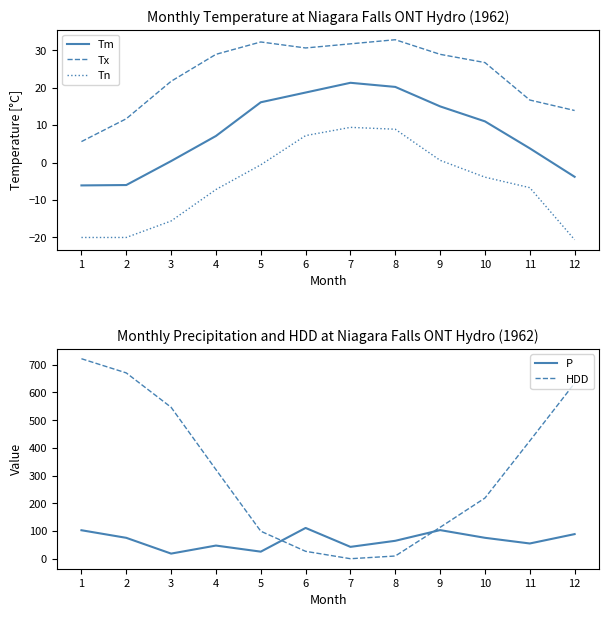

Reading left to right, extract all data points from this chart.

Tm: -6.1	-6.0	0.4	7.1	16.1	18.7	21.3	20.2	15.0	11.0	3.8	-3.8
Tx: 5.6	11.7	21.7	28.9	32.2	30.6	31.7	32.8	28.9	26.7	16.7	13.9
Tn: -20.0	-20.0	-15.6	-7.2	-0.6	7.2	9.4	8.9	0.6	-3.9	-6.7	-20.6
P: 102.8	75.4	18.5	47.5	25.5	111.1	42.8	64.7	103.3	75.5	55.0	88.8
HDD: 721.8	670.6	546.5	321.6	99.3	26.7	0.0	9.8	113.3	219.0	425.2	633.5